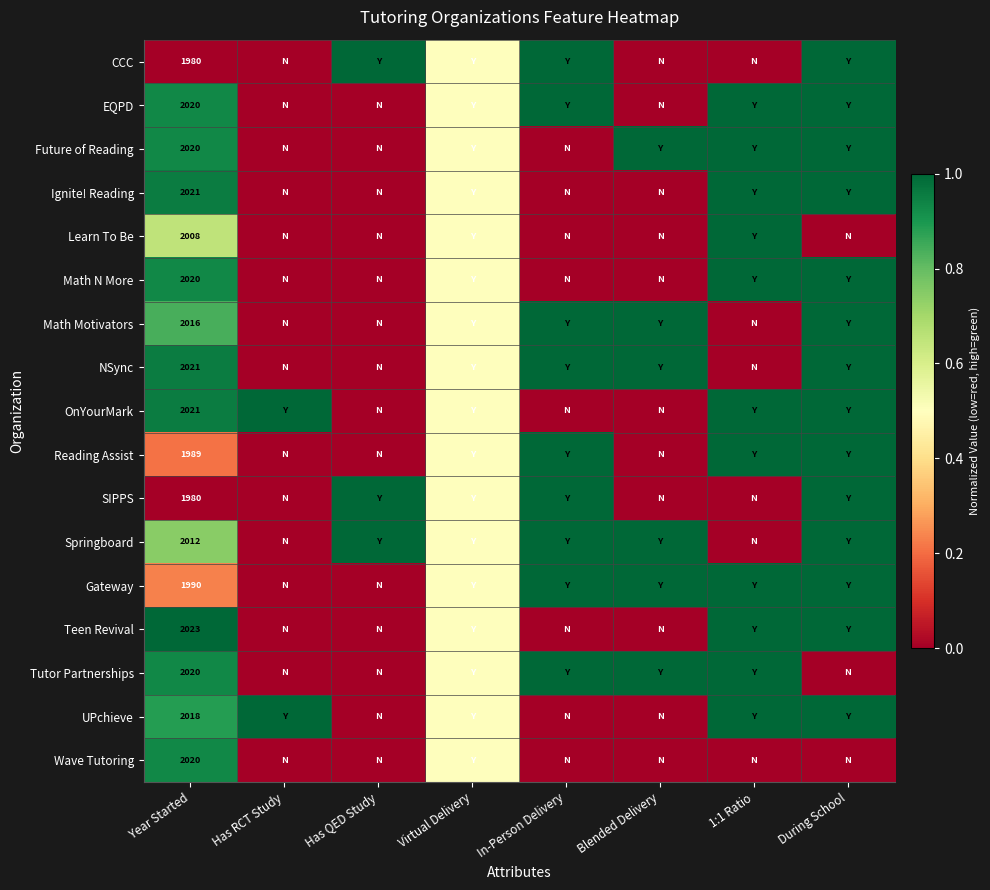

What is the total value across all series at Blended Delivery?

6.0